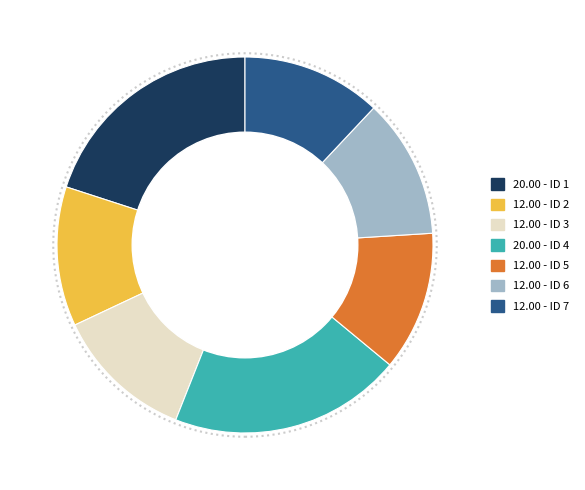

The 12.00 - ID 2 slice represents 4% of the pie. True or false?

False